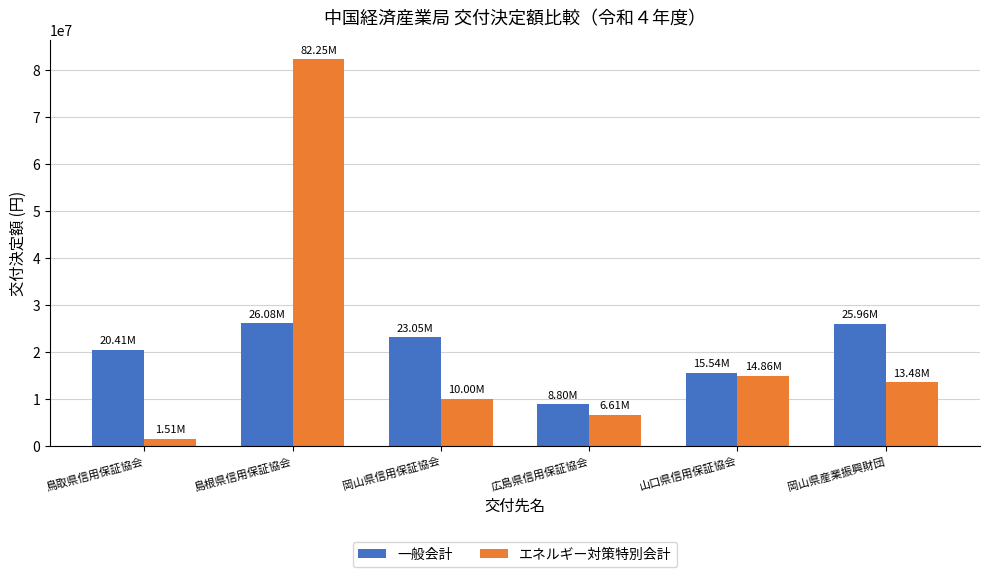

What is the lowest value of the 一般会計 series?

8804000